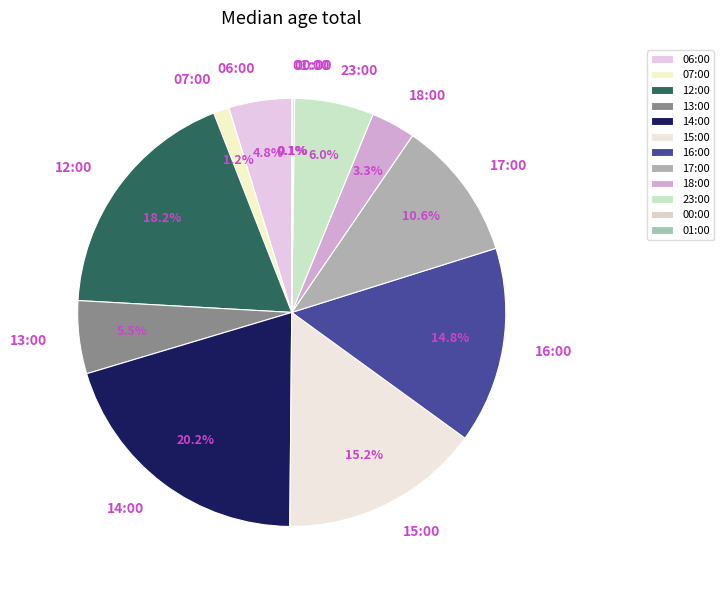

Does any single category account for the majority?

No